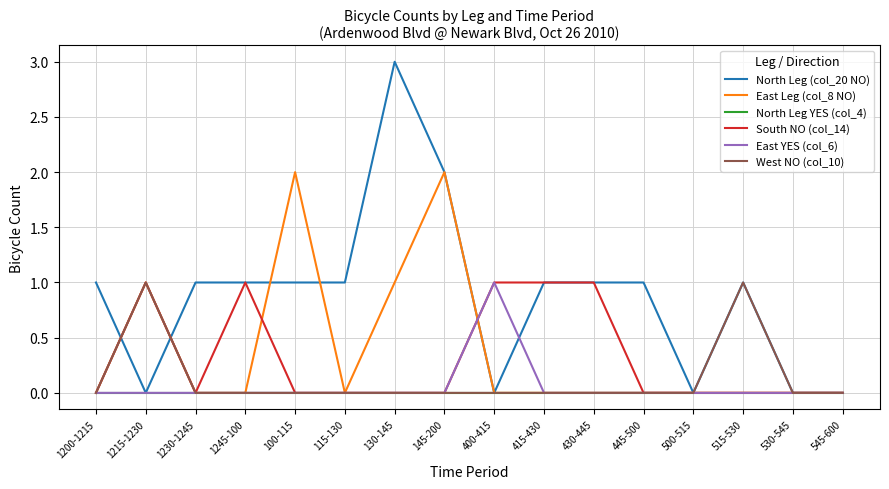

The value of East YES (col_6) at 1230-1245 is 0. True or false?

True